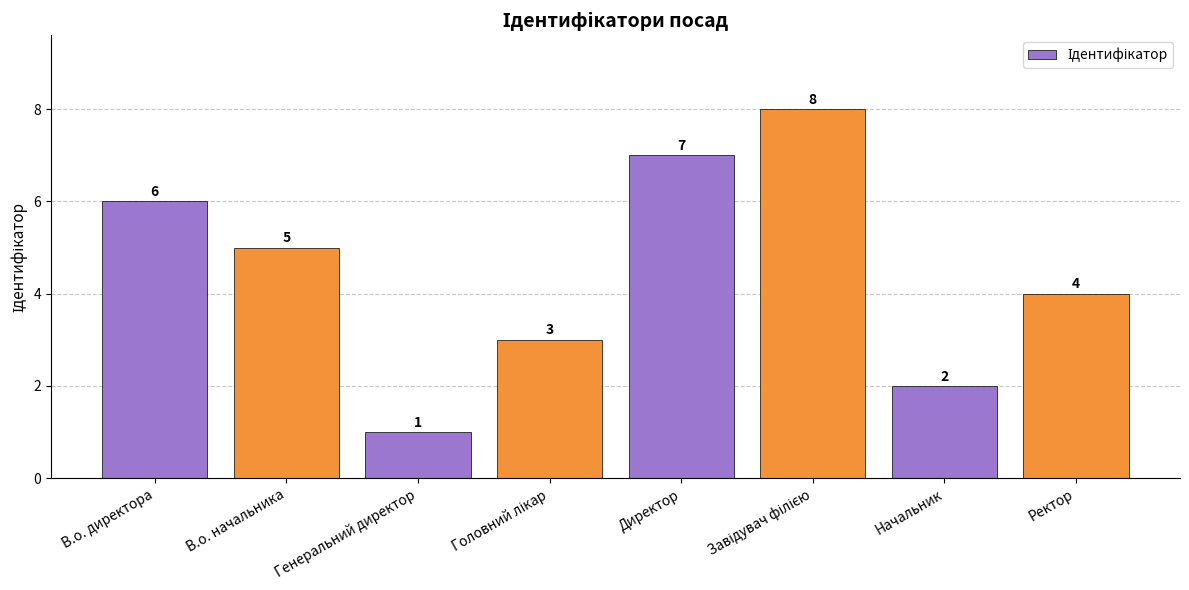

At which category does the chart reach its minimum across all series?

Генеральний директор